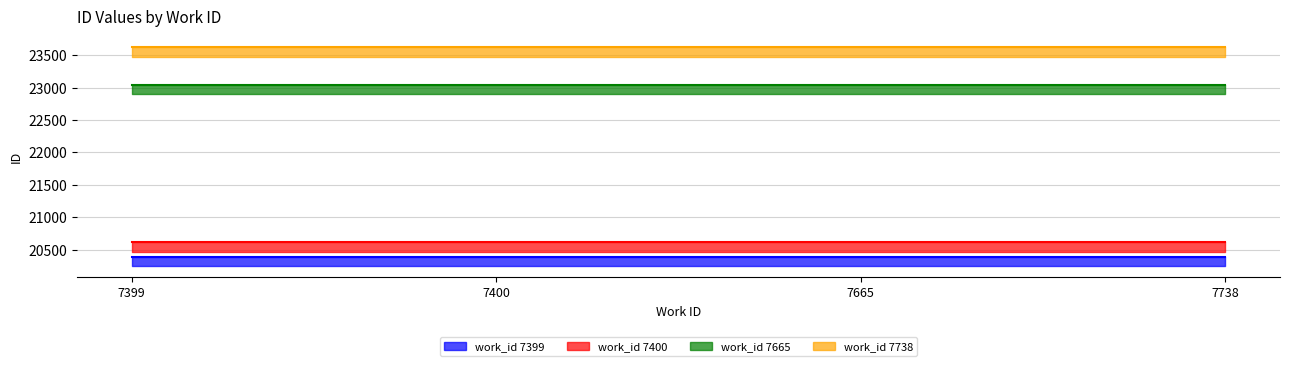

The value of work_id 7399 at 7738 is 20396. True or false?

True